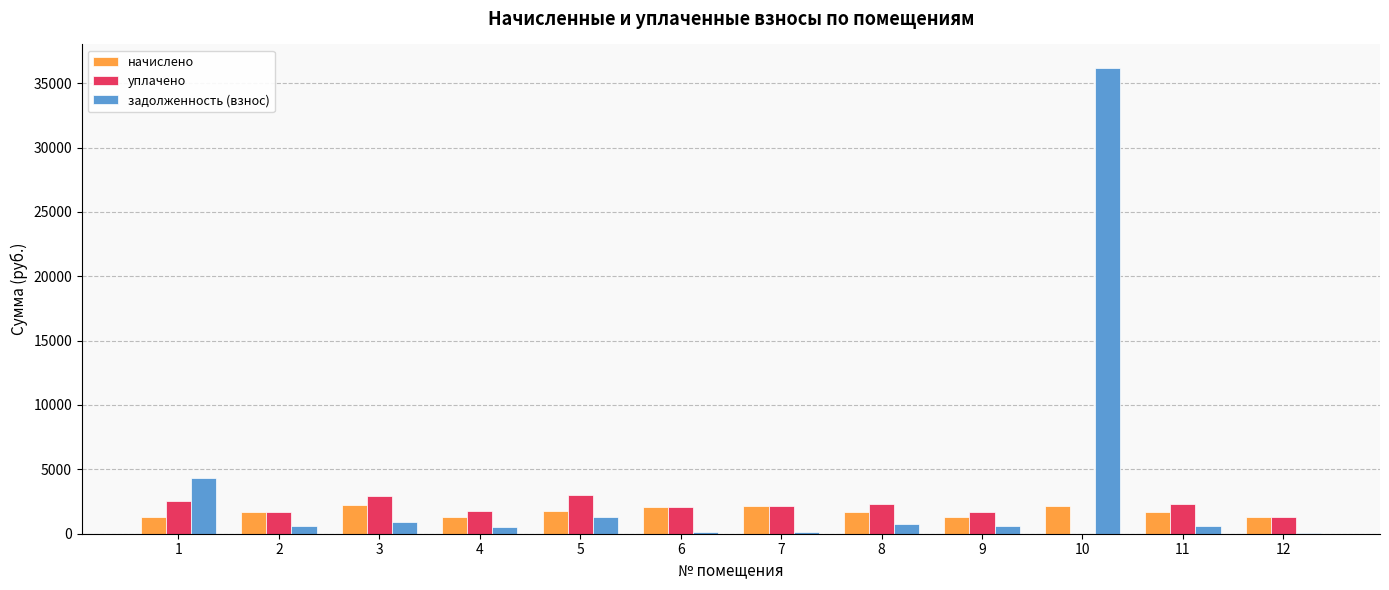

Which series has the largest total across all categories?

задолженность (взнос)